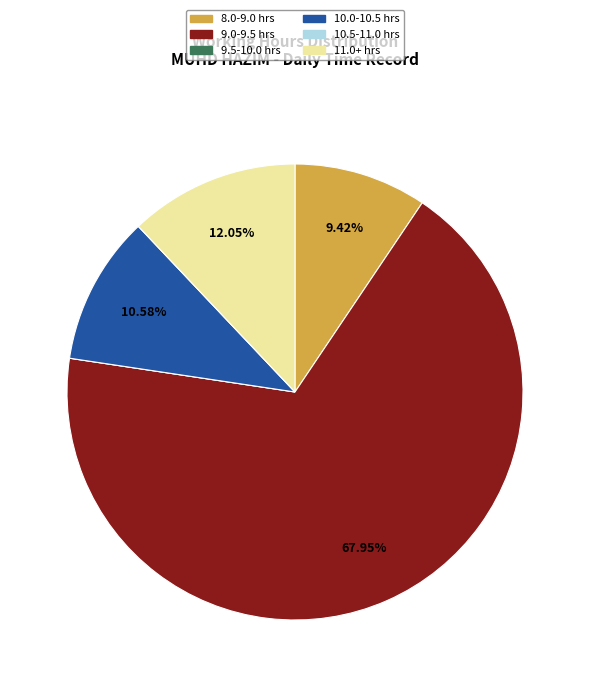

Which slice is the largest?

9.0-9.5 hrs